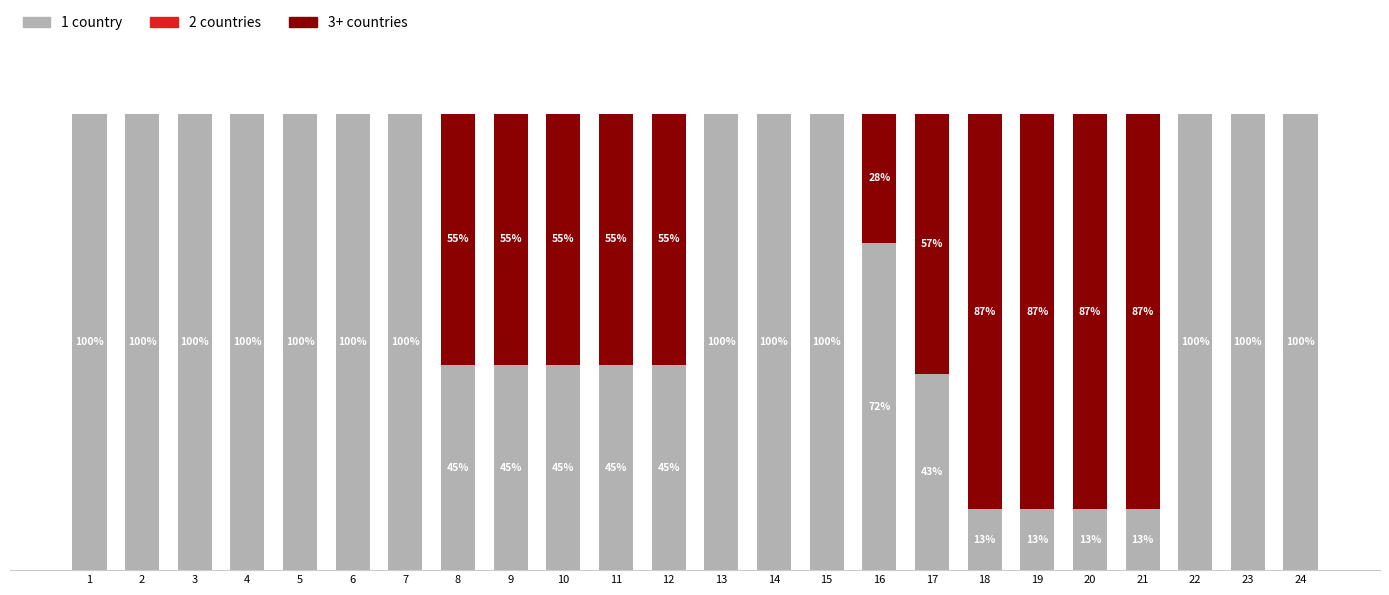

Does the chart contain stacked bars?

Yes